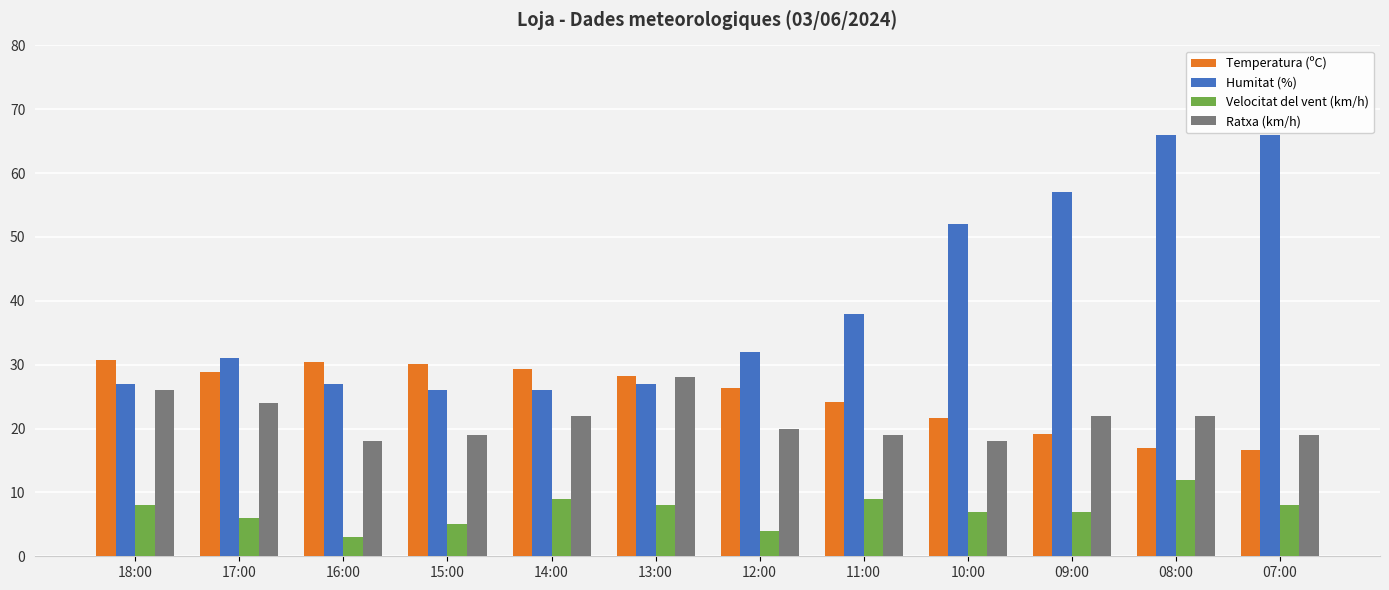

At how many categories does at least one series exceed 56?

3